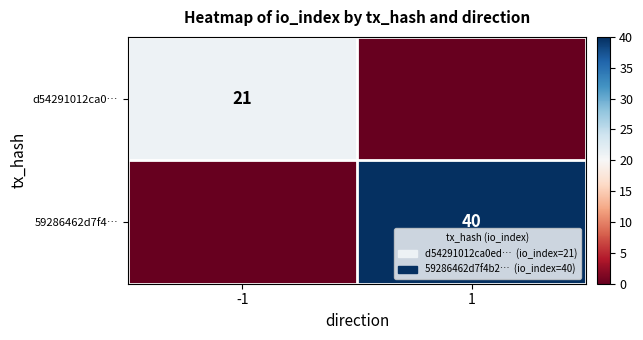

The value of 59286462d7f4… at 1 is 19. True or false?

False